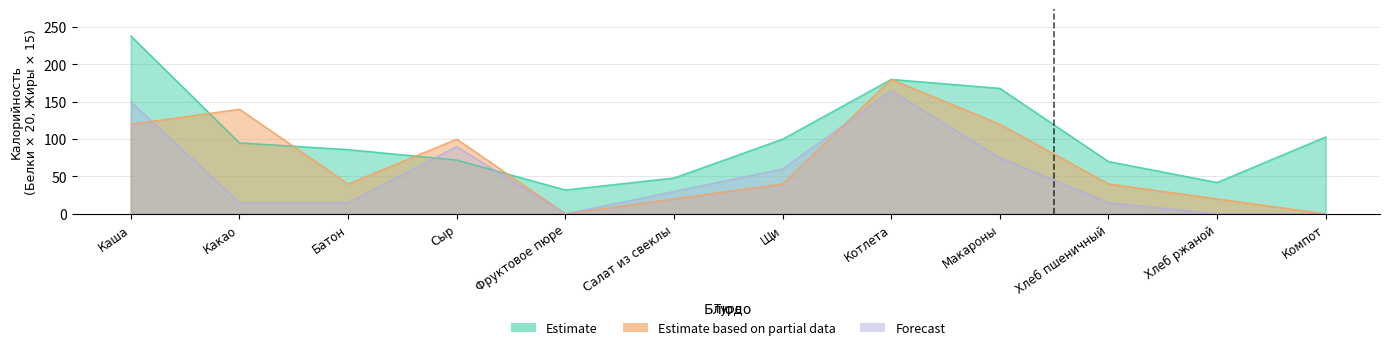

Rank the series by their average value, from highest to lowest.

Estimate, Estimate based on partial data, Forecast